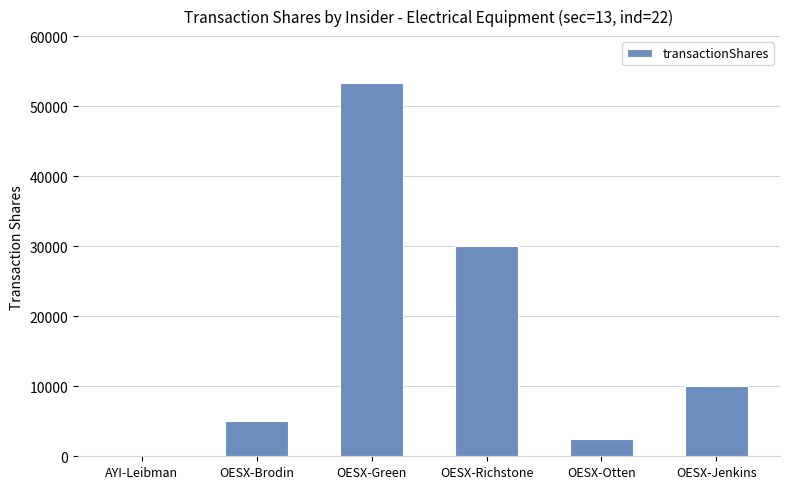

Which label corresponds to the largest value in the chart?

OESX-Green